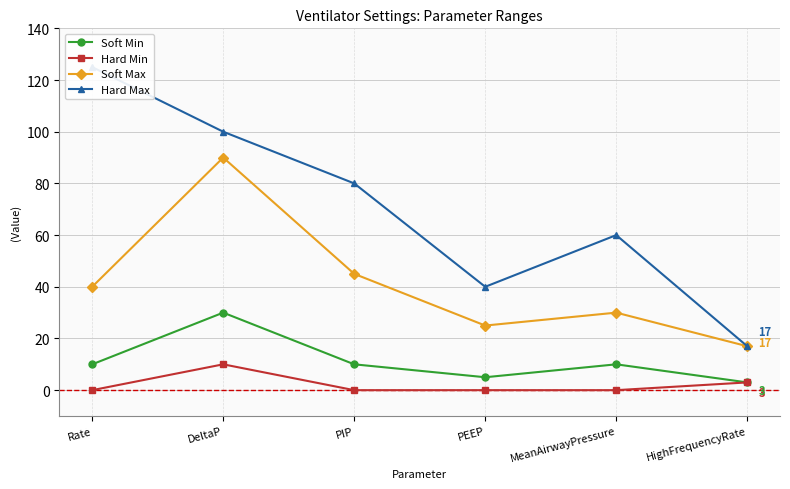

What is the average value of the Hard Max series?

70